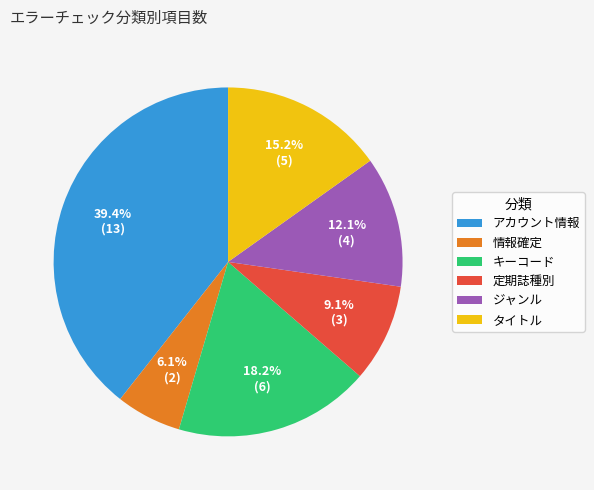

Is it true that アカウント情報 is 33% of the pie?

False